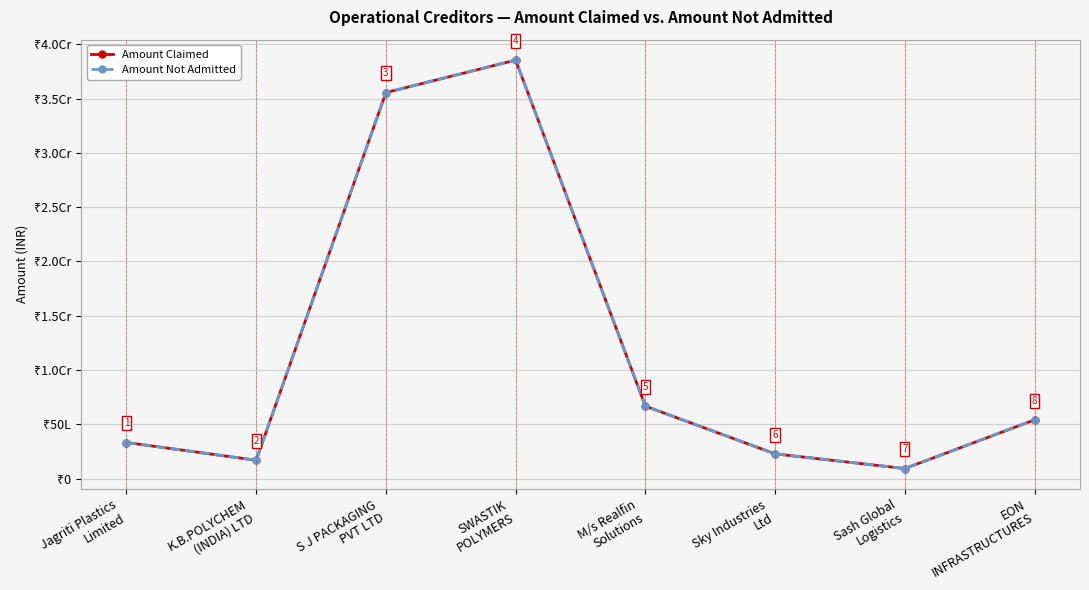

Where does the Amount Not Admitted series first go above 5407245?

S J PACKAGING
PVT LTD